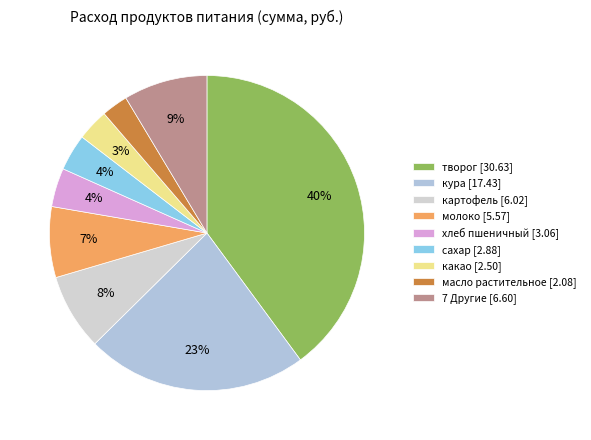

Is there a majority slice in this chart?

No